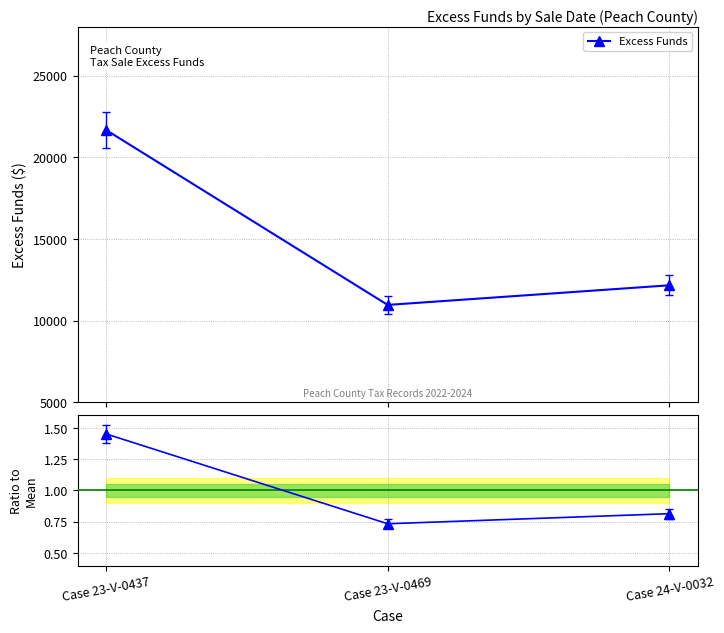

Is the value of Ratio to Mean at Case 23-V-0469 greater than the value of Excess Funds at Case 24-V-0032?

No